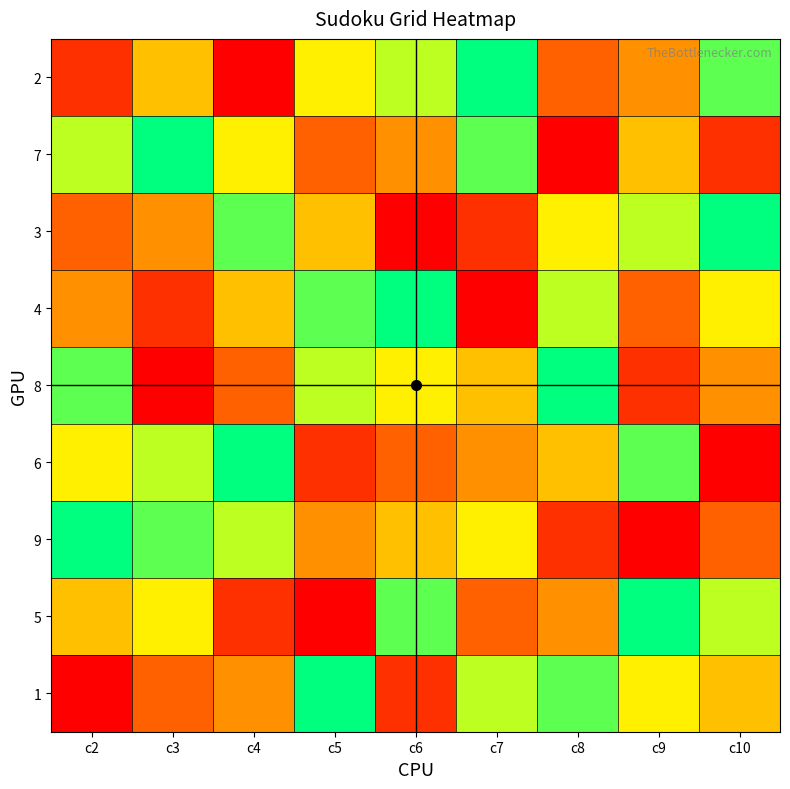

Reading right to left, list all the values displayed in this chart.

2: c10=8	c9=4	c8=3	c7=9	c6=7	c5=6	c4=1	c3=5	c2=2
7: c10=2	c9=5	c8=1	c7=8	c6=4	c5=3	c4=6	c3=9	c2=7
3: c10=9	c9=7	c8=6	c7=2	c6=1	c5=5	c4=8	c3=4	c2=3
4: c10=6	c9=3	c8=7	c7=1	c6=9	c5=8	c4=5	c3=2	c2=4
8: c10=4	c9=2	c8=9	c7=5	c6=6	c5=7	c4=3	c3=1	c2=8
6: c10=1	c9=8	c8=5	c7=4	c6=3	c5=2	c4=9	c3=7	c2=6
9: c10=3	c9=1	c8=2	c7=6	c6=5	c5=4	c4=7	c3=8	c2=9
5: c10=7	c9=9	c8=4	c7=3	c6=8	c5=1	c4=2	c3=6	c2=5
1: c10=5	c9=6	c8=8	c7=7	c6=2	c5=9	c4=4	c3=3	c2=1